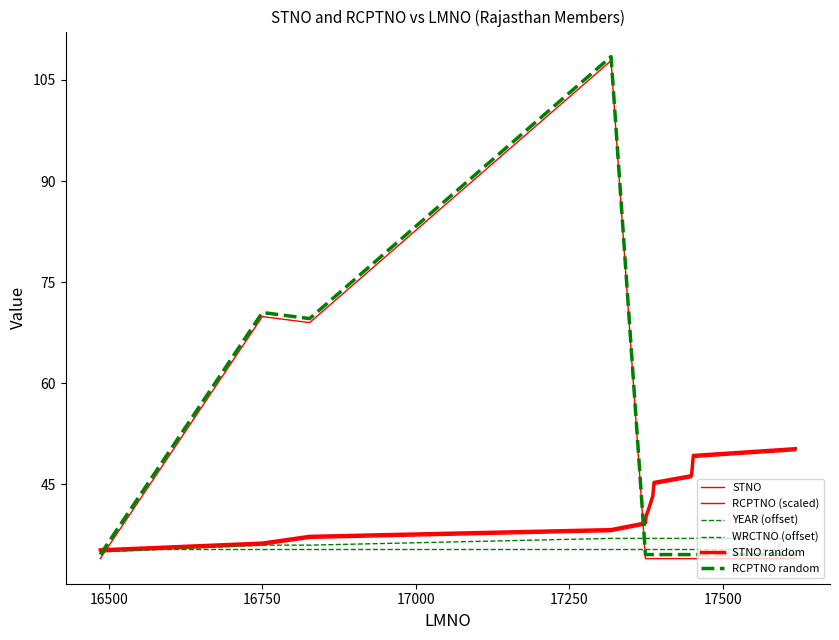

What is the average value of the STNO random series?

42.8